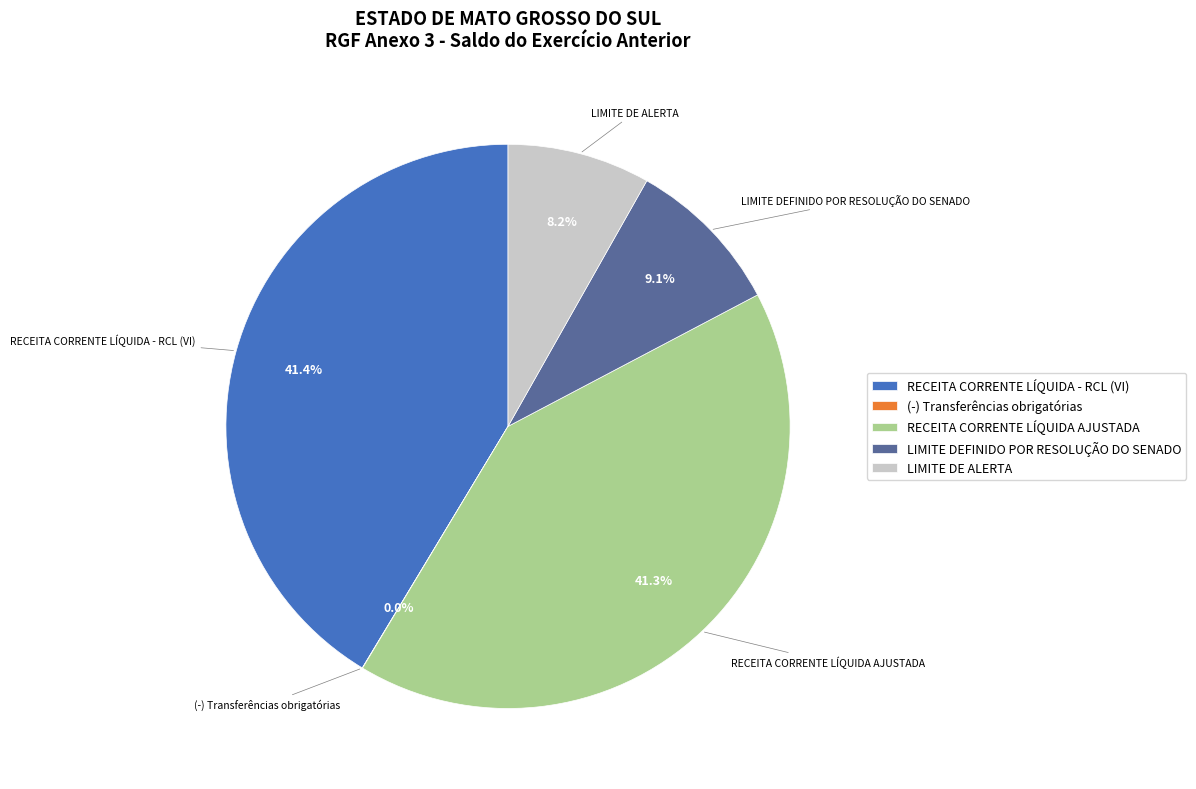

Between LIMITE DEFINIDO POR RESOLUÇÃO DO SENADO and RECEITA CORRENTE LÍQUIDA - RCL (VI), which is larger?

RECEITA CORRENTE LÍQUIDA - RCL (VI)